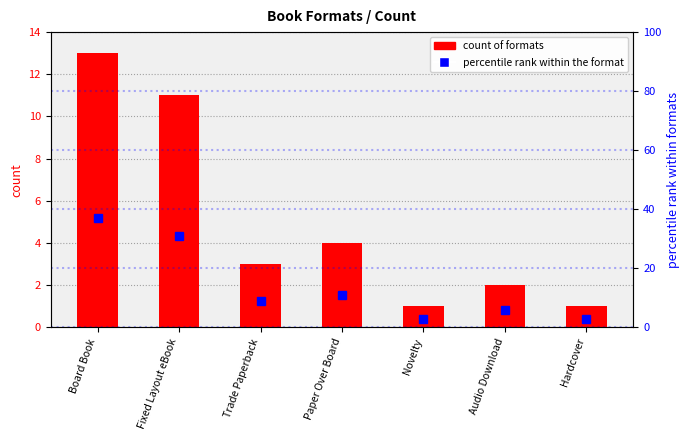

List the labels in order of value, largest first.

Board Book, Fixed Layout eBook, Paper Over Board, Trade Paperback, Audio Download, Novelty, Hardcover